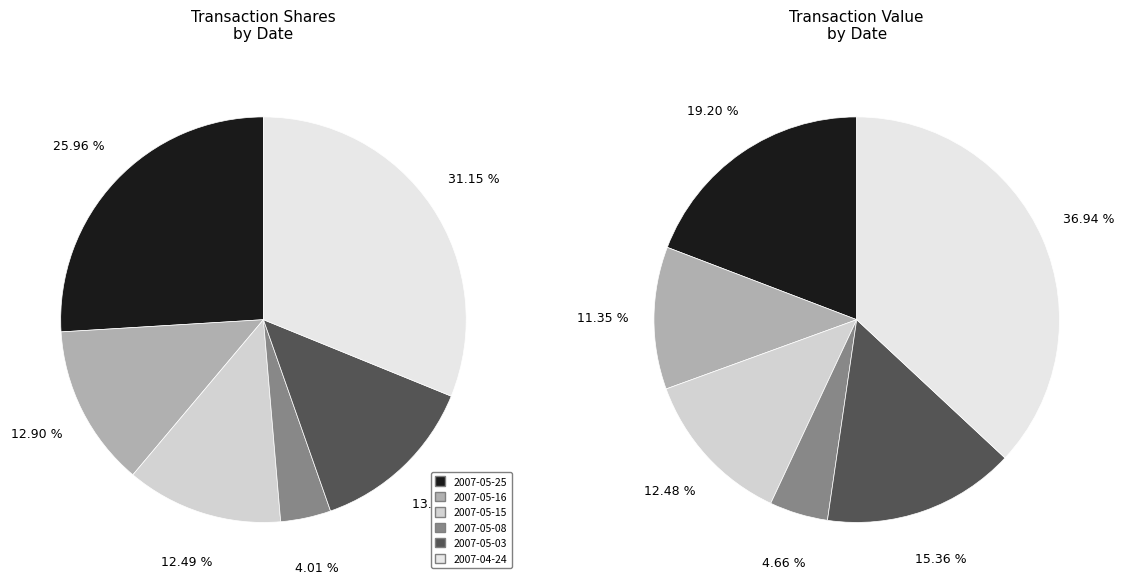

To the nearest percent, what is the difference between the 2007-05-03 and 2007-04-24 slice percentages?

18%